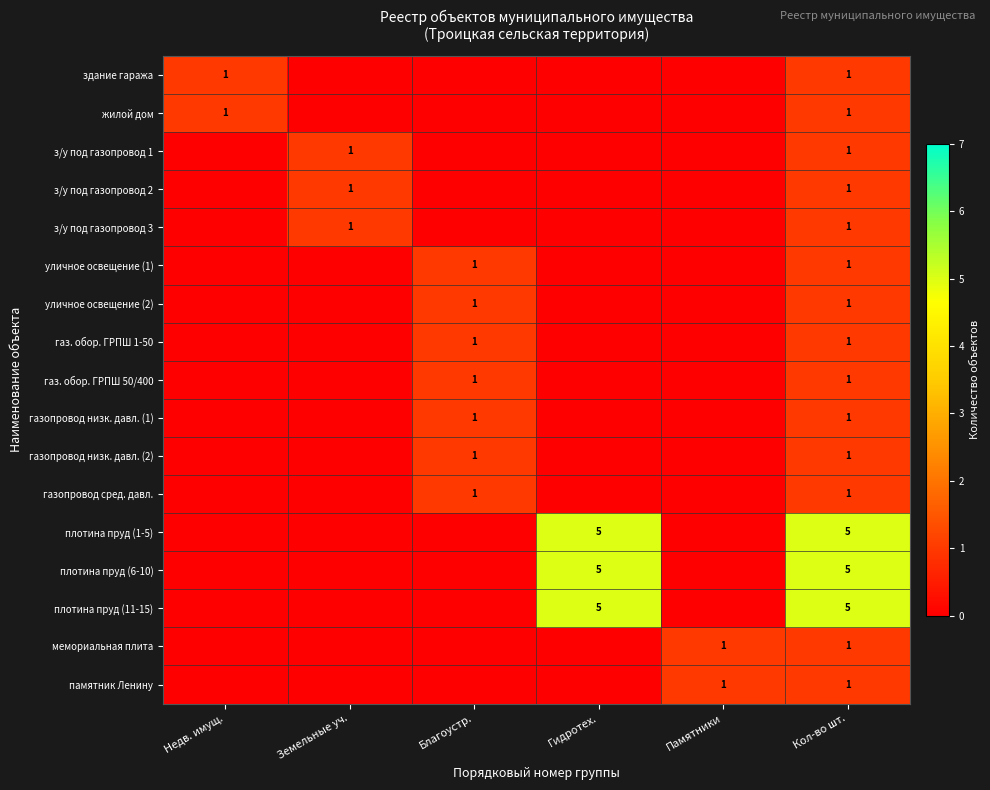

Is it true that мемориальная плита equals 1 at Кол-во шт.?

True